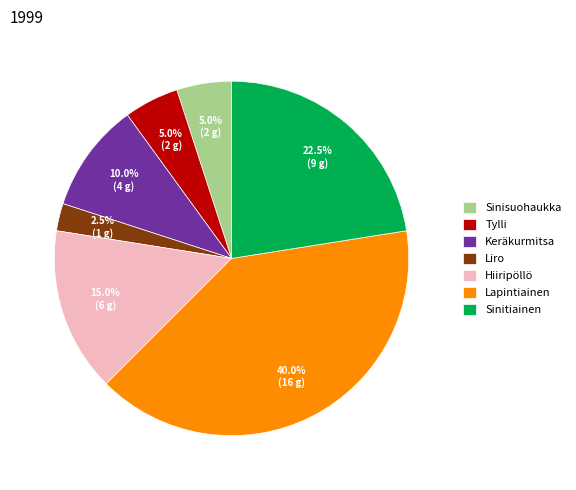

Is the sum of Sinitiainen and Sinisuohaukka greater than half?

No